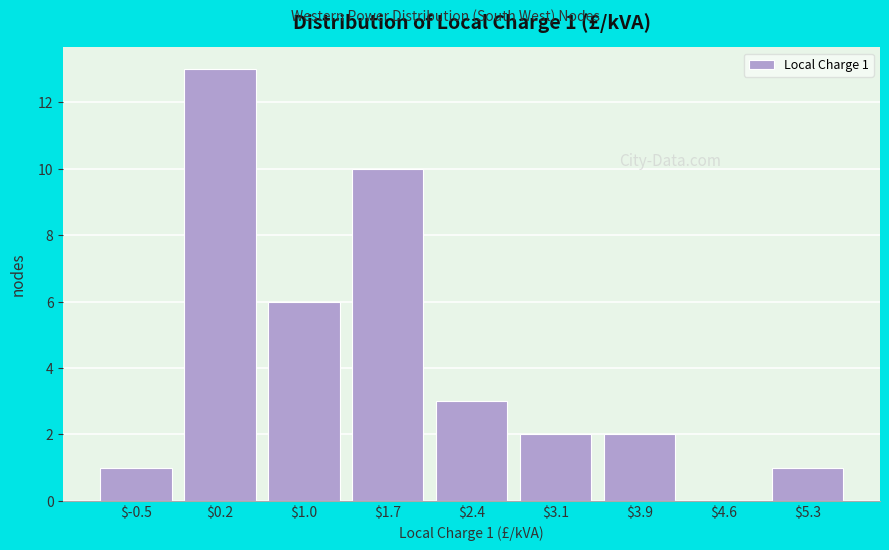

Over which range of the x-axis is the bar tallest?

-0.1 to 0.6